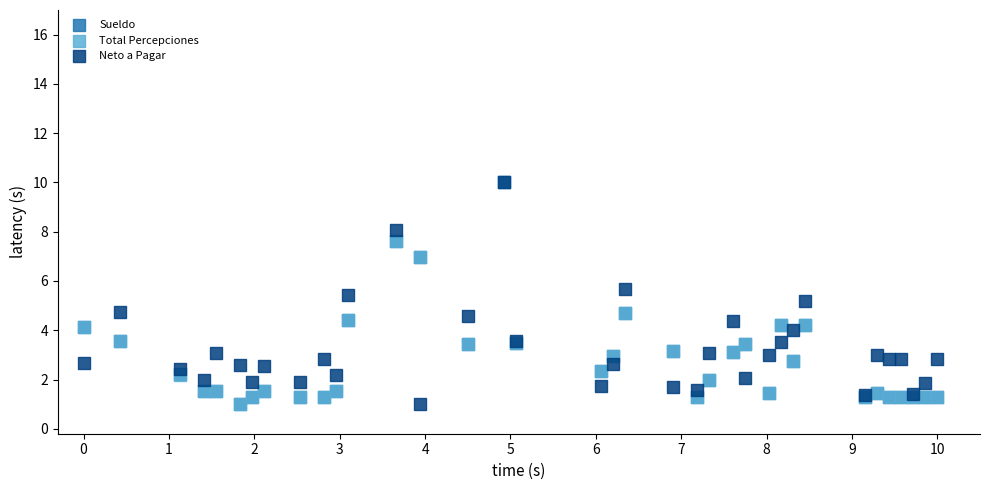

What are all the series names shown in the legend?

Sueldo, Total Percepciones, Neto a Pagar